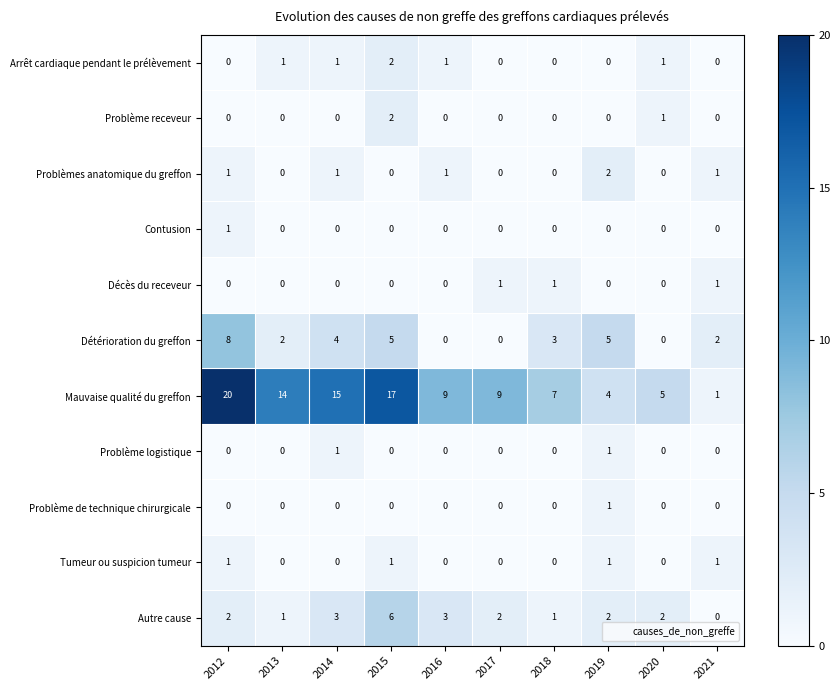

Where is Problème receveur nearest to the value 1?

2020